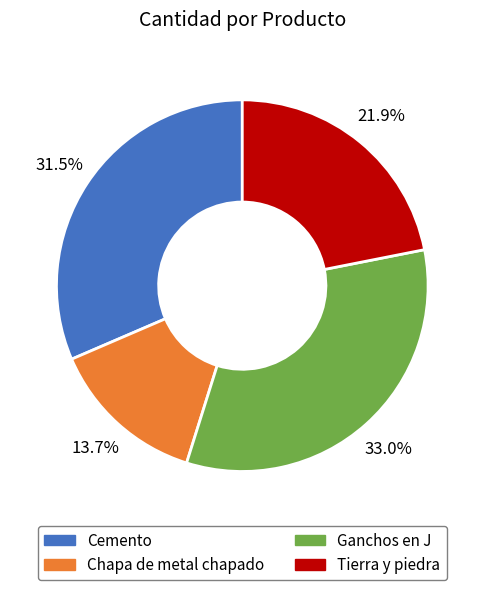

Approximately how many times larger is the value at Cemento compared to Chapa de metal chapado?

2.3